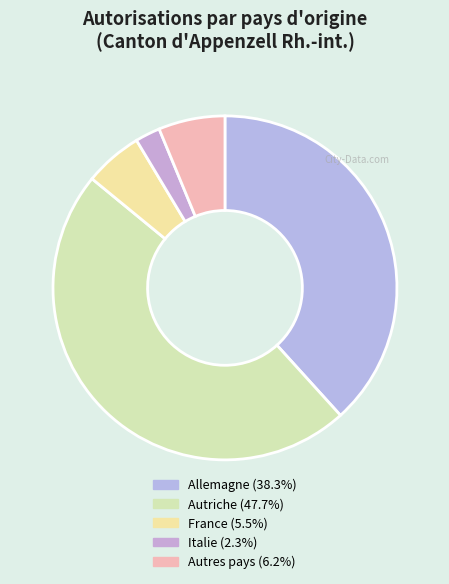

Rank the categories by value from highest to lowest.

Autriche, Allemagne, Autres pays, France, Italie